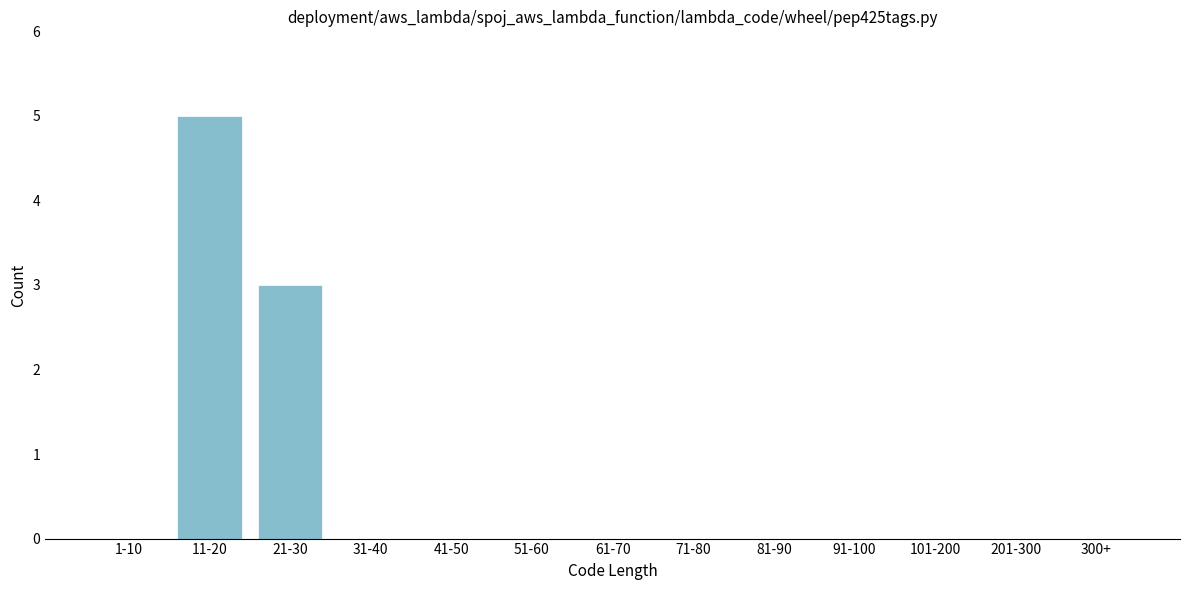

Reading left to right, extract all data points from this chart.

1-10=0	11-20=5	21-30=3	31-40=0	41-50=0	51-60=0	61-70=0	71-80=0	81-90=0	91-100=0	101-200=0	201-300=0	300+=0